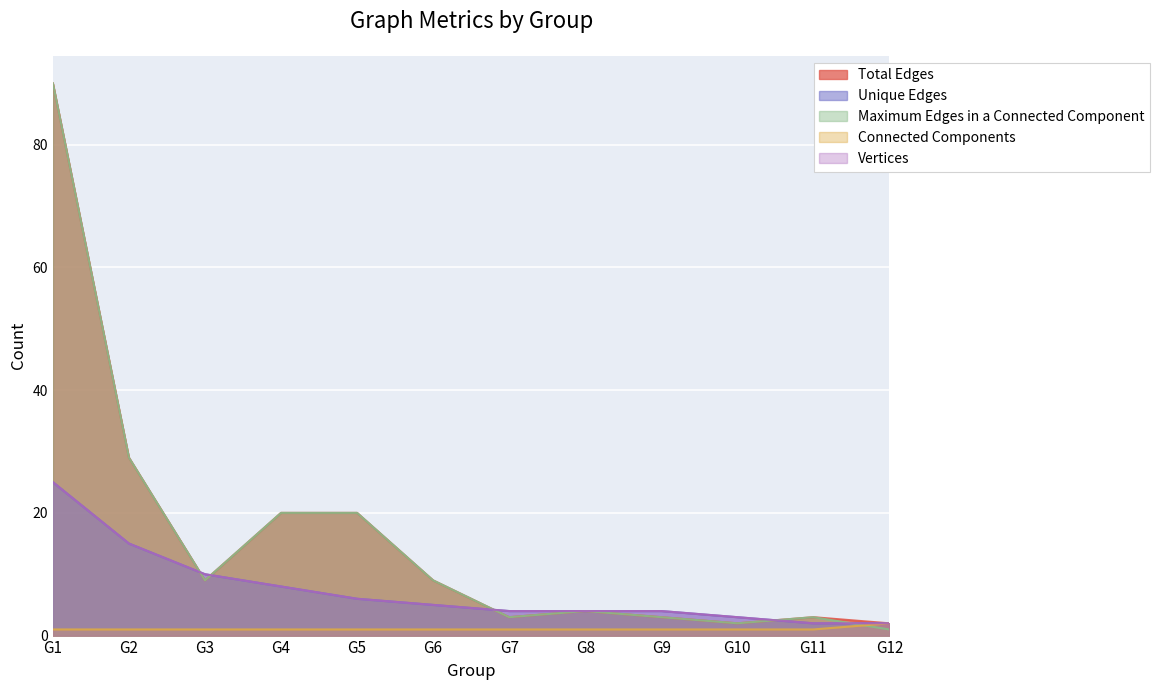

Between G1 and G11, which is larger?

G1